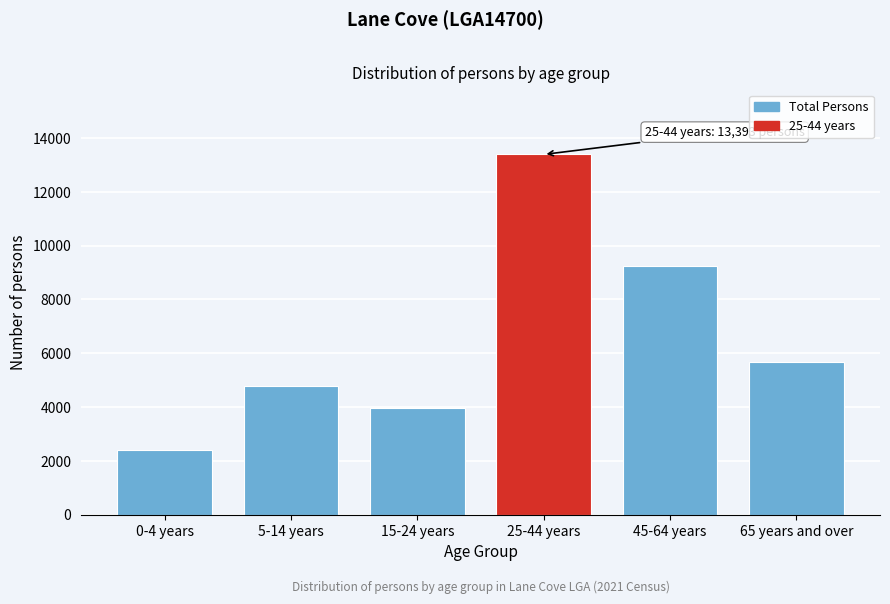

Reading left to right, what are all the values shown in this chart?

0-4 years=2403	5-14 years=4777	15-24 years=3980	25-44 years=13393	45-64 years=9226	65 years and over=5660